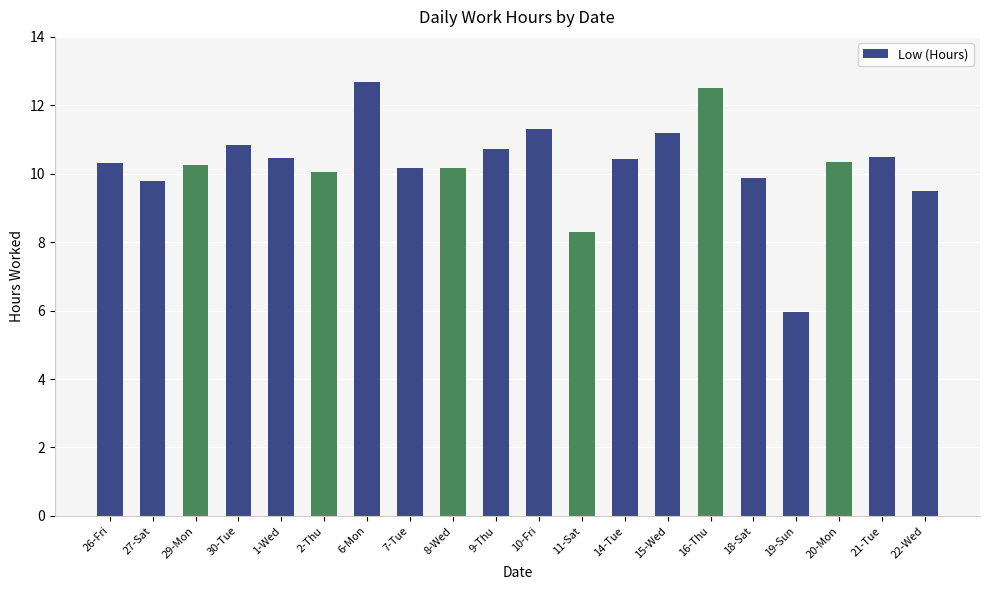

Is it true that the value at 19-Sun is 3.5?

False